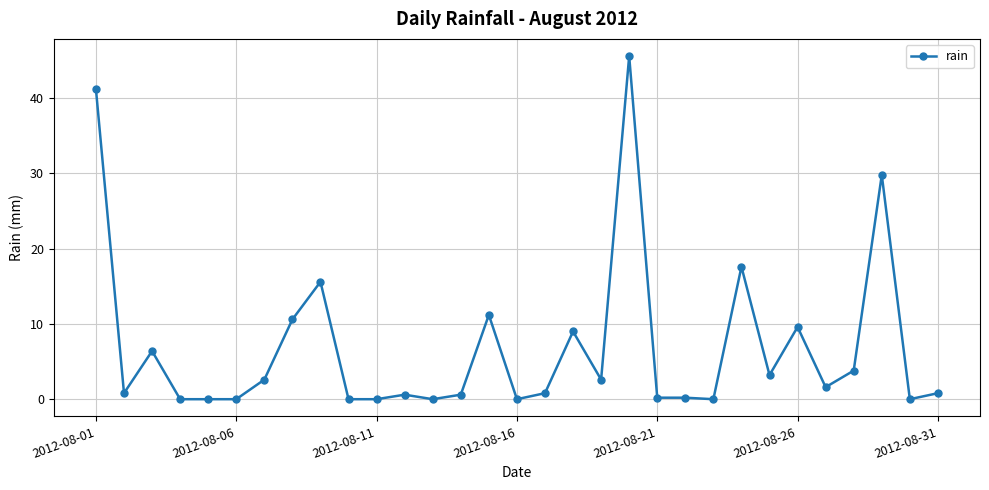

What is the maximum value shown in the chart?

45.6